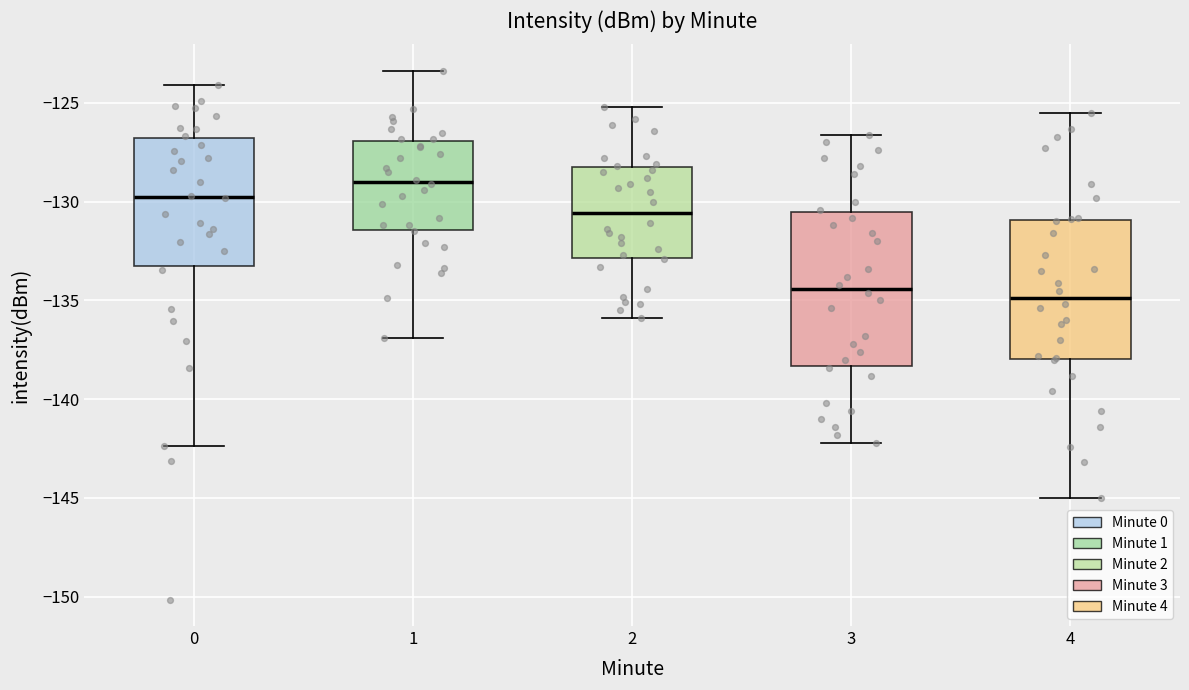

Where does the median line of the box at x = 0 sit on the y-axis? The values are not printed on the chart, so give them approximately, as read against the axis.

-130.0